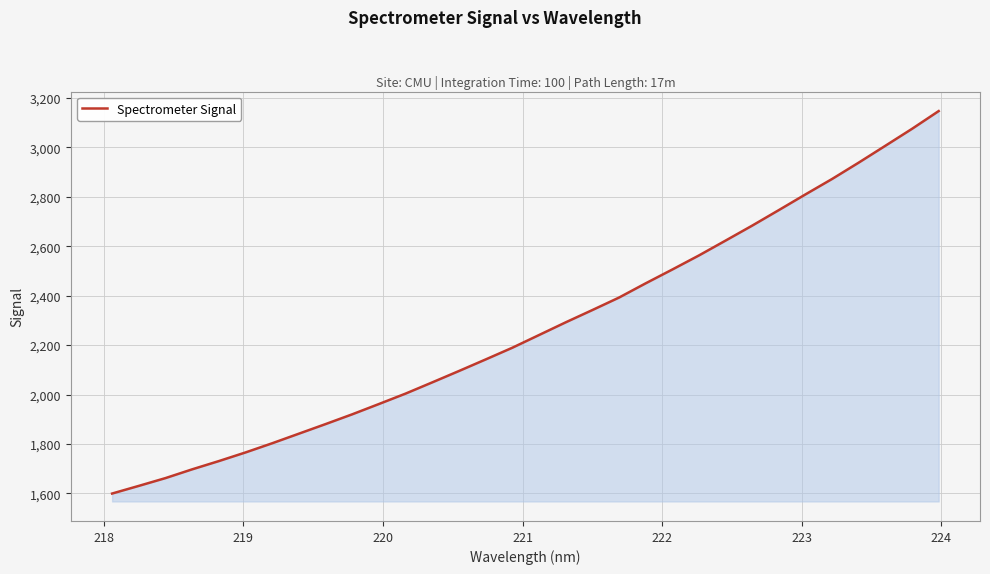

Reading left to right, transcribe all the data shown in this chart.

1599.7	1630.7	1662.2	1697.6	1731.0	1766.0	1803.1	1841.9	1880.7	1920.2	1961.8	2004.0	2049.4	2095.3	2142.0	2189.3	2240.7	2292.0	2341.6	2392.1	2449.7	2505.6	2562.5	2622.6	2683.2	2746.0	2809.5	2871.9	2938.1	3006.2	3074.6	3146.4